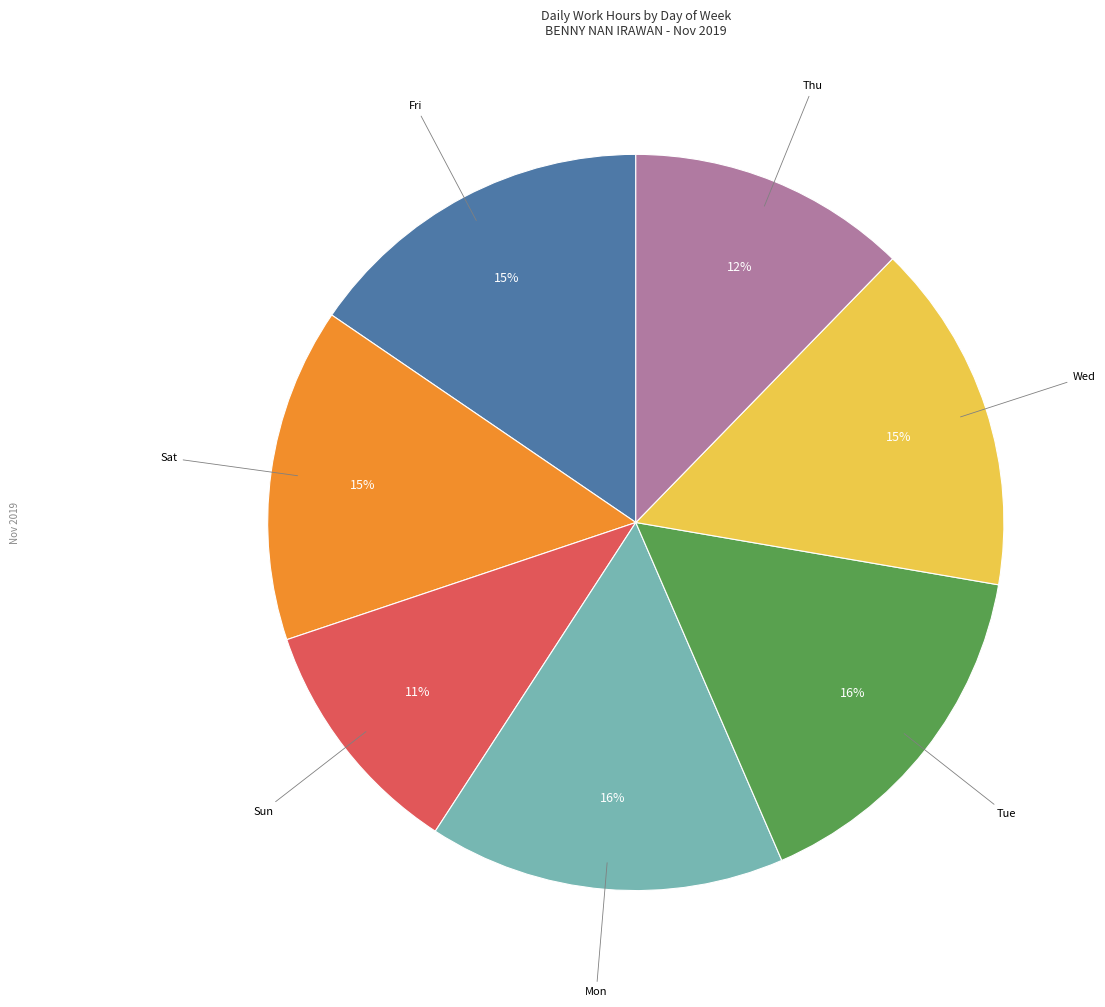

To the nearest percent, what is the difference between the largest and smallest slice percentages?

5%